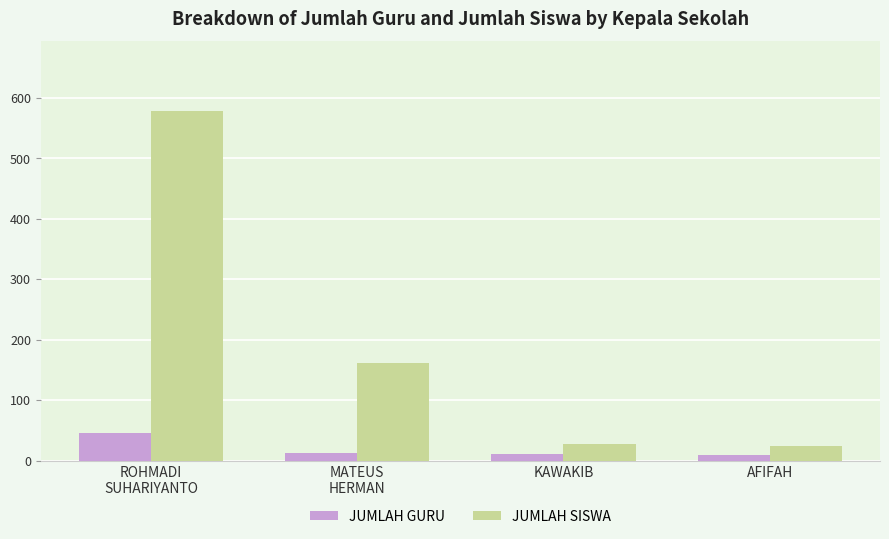

Which series has the largest total across all categories?

JUMLAH SISWA